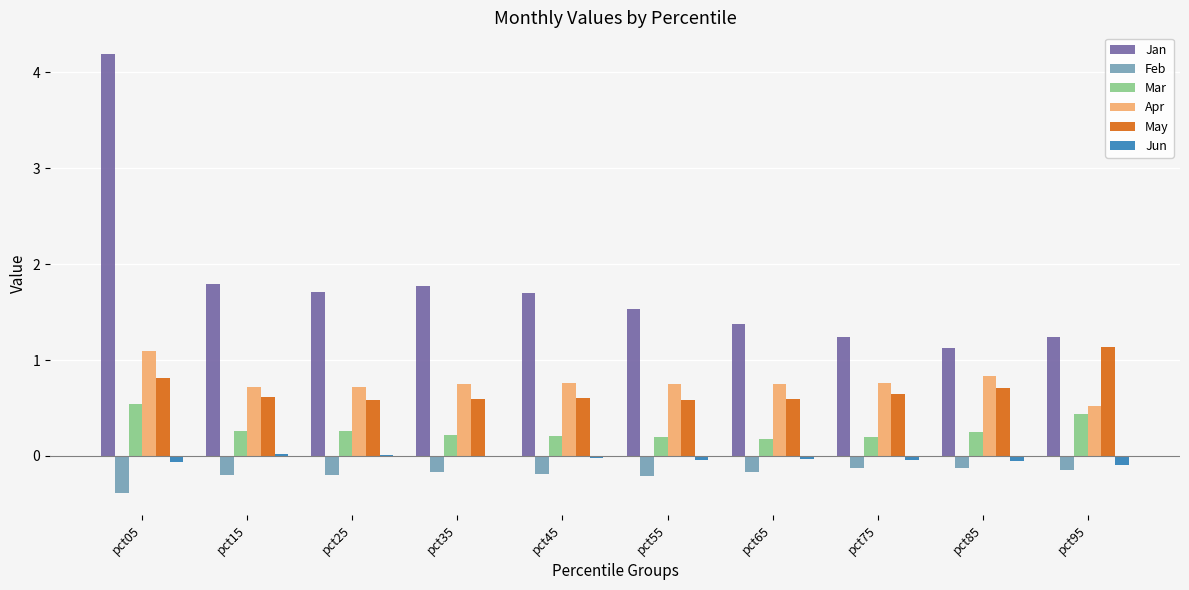

What is the greatest value displayed?

4.2